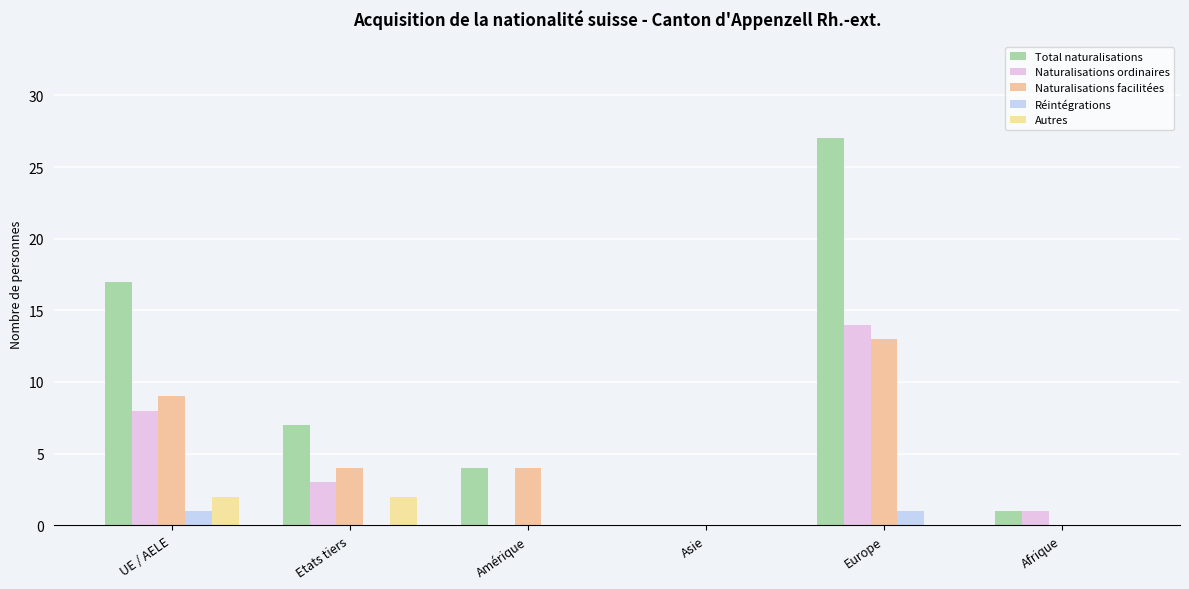

Reading right to left, extract all data points from this chart.

Total naturalisations: 1	27	0	4	7	17
Naturalisations ordinaires: 1	14	0	0	3	8
Naturalisations facilitées: 0	13	0	4	4	9
Réintégrations: 0	1	0	0	0	1
Autres: 0	0	0	0	2	2